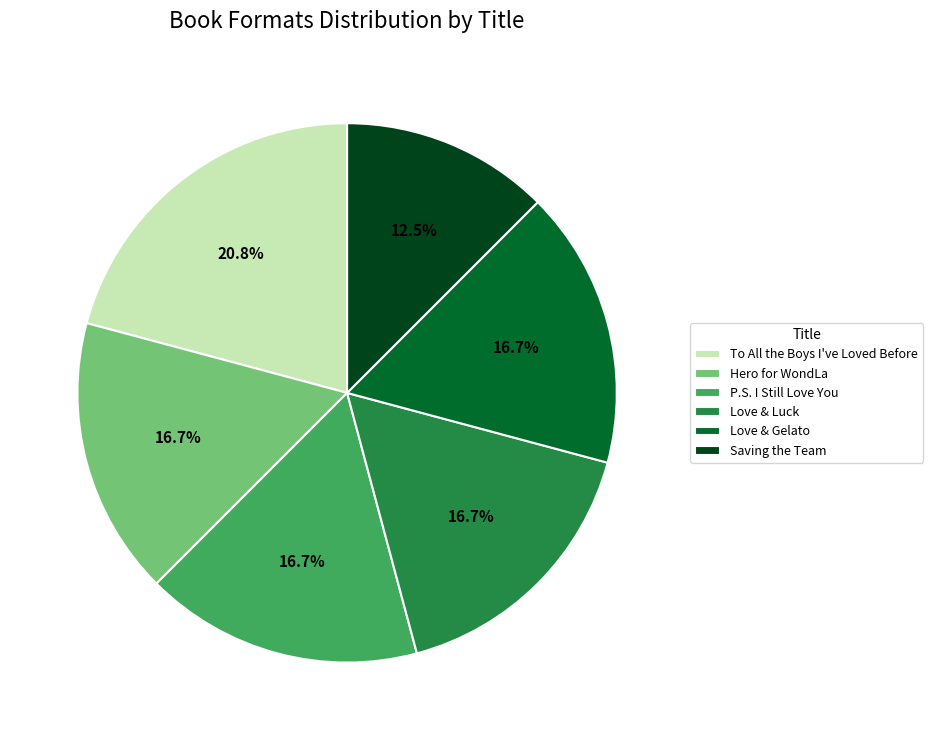

To the nearest percent, what percentage of the pie is Hero for WondLa?

17%